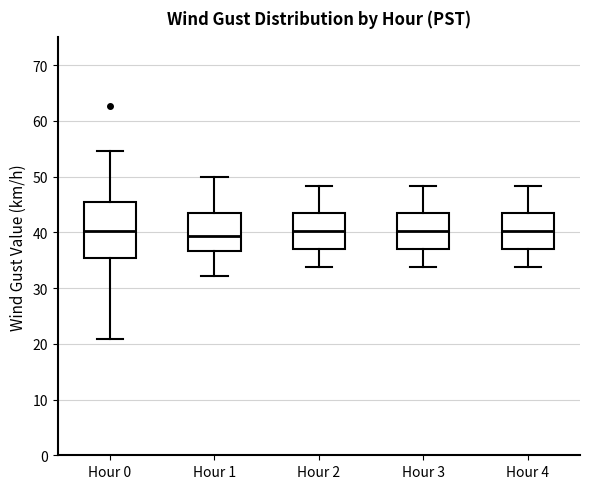

Reading left to right, read every box against the y-axis: the position of its median line, the range the box covers, and the ends of its whiskers. The values are not printed on the chart, so give them approximately, as read against the axis.

Hour 0: median 40, box 35 to 46, whiskers 21 to 55
Hour 1: median 39, box 37 to 44, whiskers 32 to 50
Hour 2: median 40, box 37 to 44, whiskers 34 to 48
Hour 3: median 40, box 37 to 44, whiskers 34 to 48
Hour 4: median 40, box 37 to 44, whiskers 34 to 48